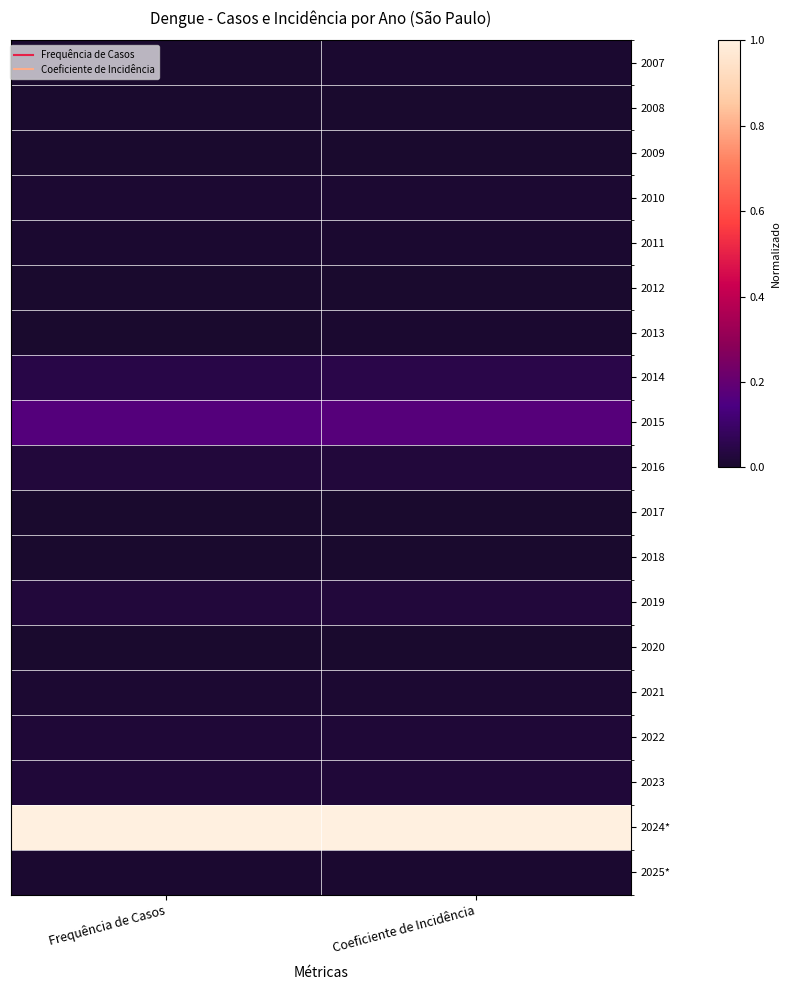

Count the number of data series in this chart.

19